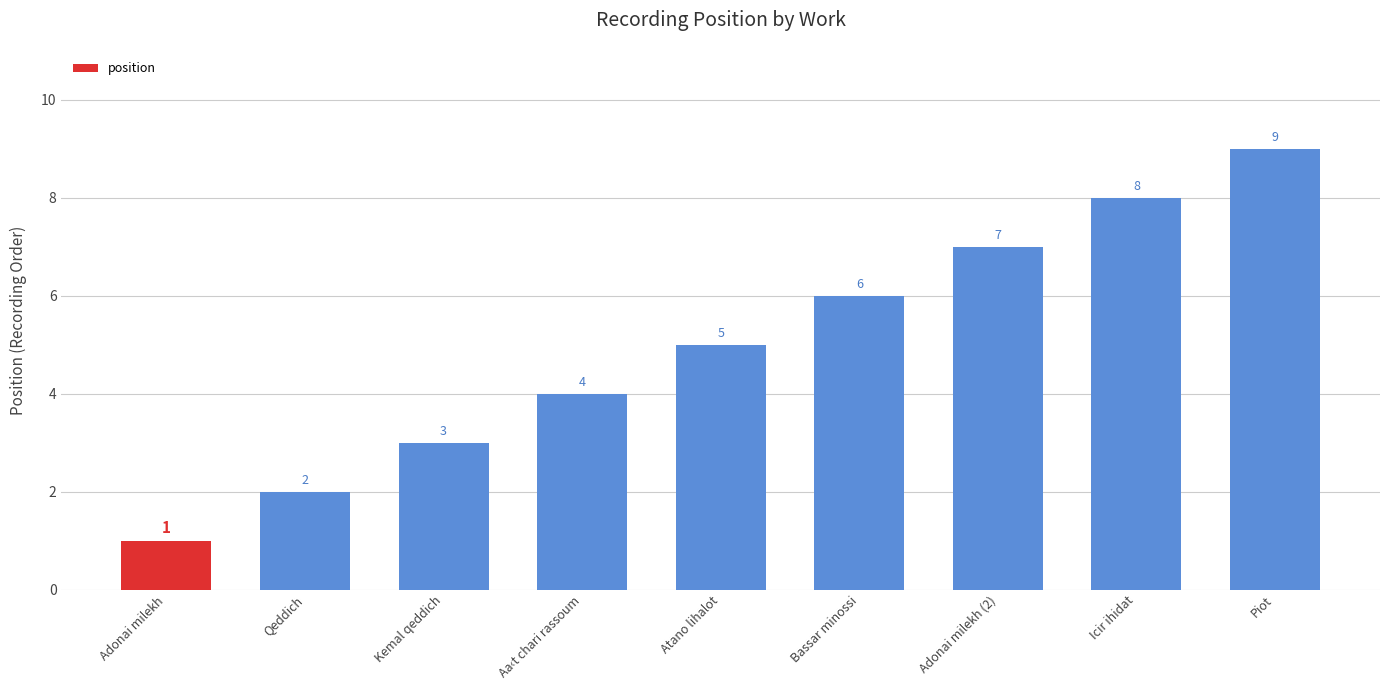

How many series are shown in this chart?

1